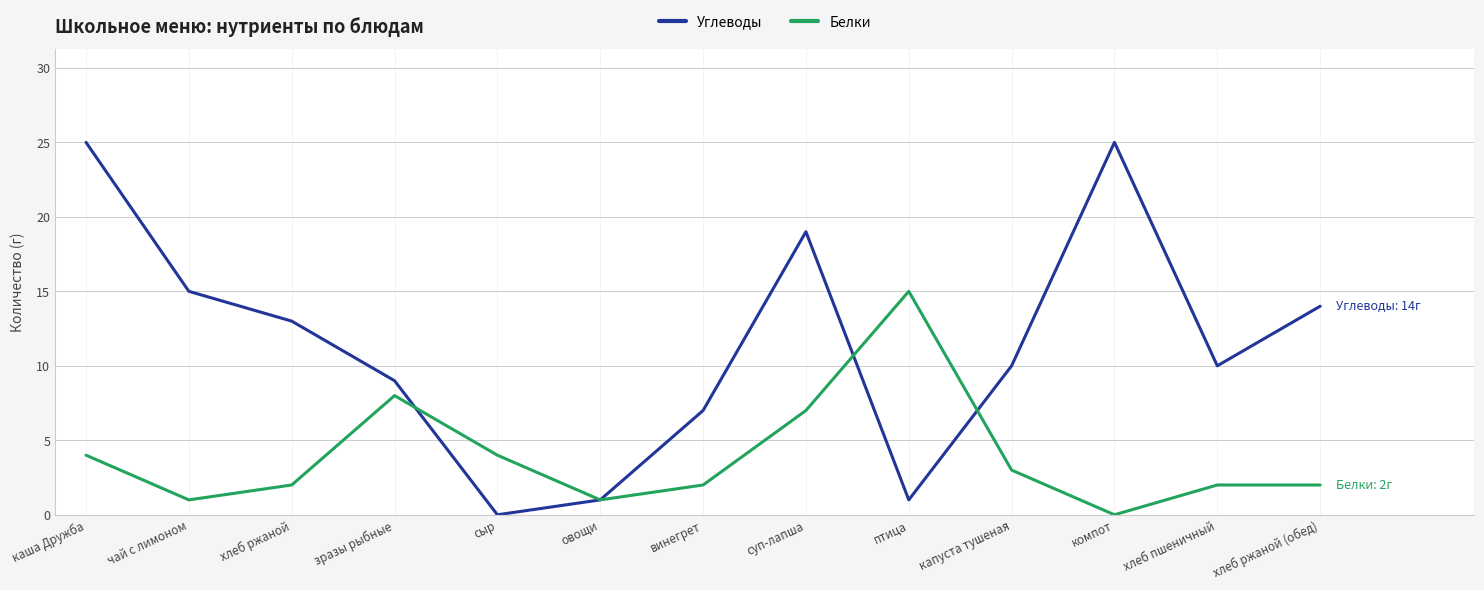

Which series has the largest total across all categories?

Углеводы